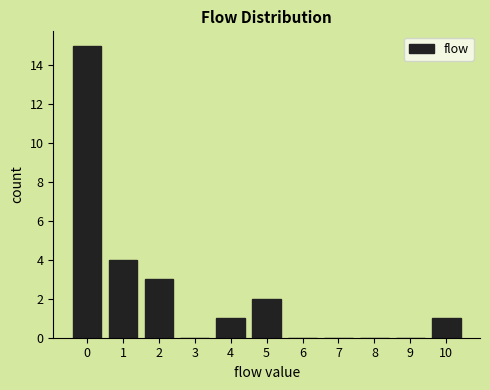

Reading left to right, transcribe all the data shown in this chart.

0=15	1=4	2=3	3=0	4=1	5=2	6=0	7=0	8=0	9=0	10=1